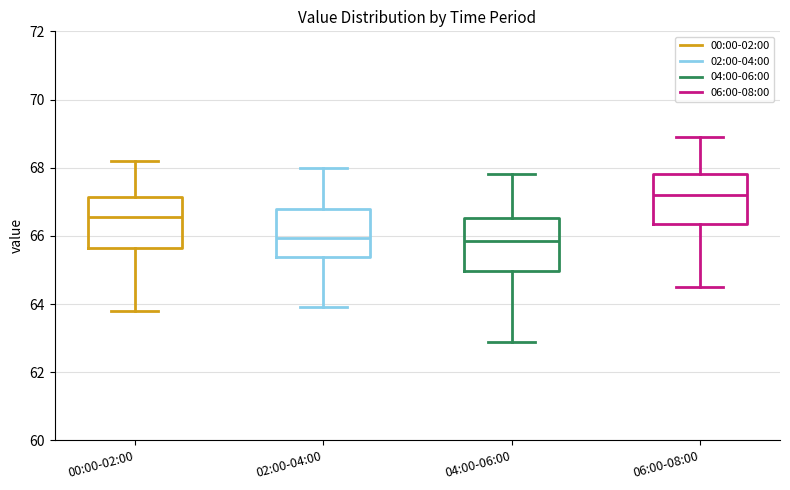

Where is the lower edge of the box for 06:00-08:00 on the y-axis? The values are not printed on the chart, so give them approximately, as read against the axis.

66.4